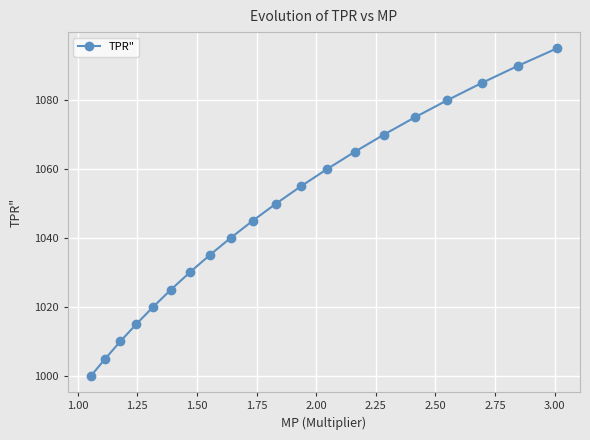

Reading left to right, what are all the values shown in this chart?

1000	1005	1010	1015	1020	1025	1030	1035	1040	1045	1050	1055	1060	1065	1070	1075	1080	1085	1090	1095